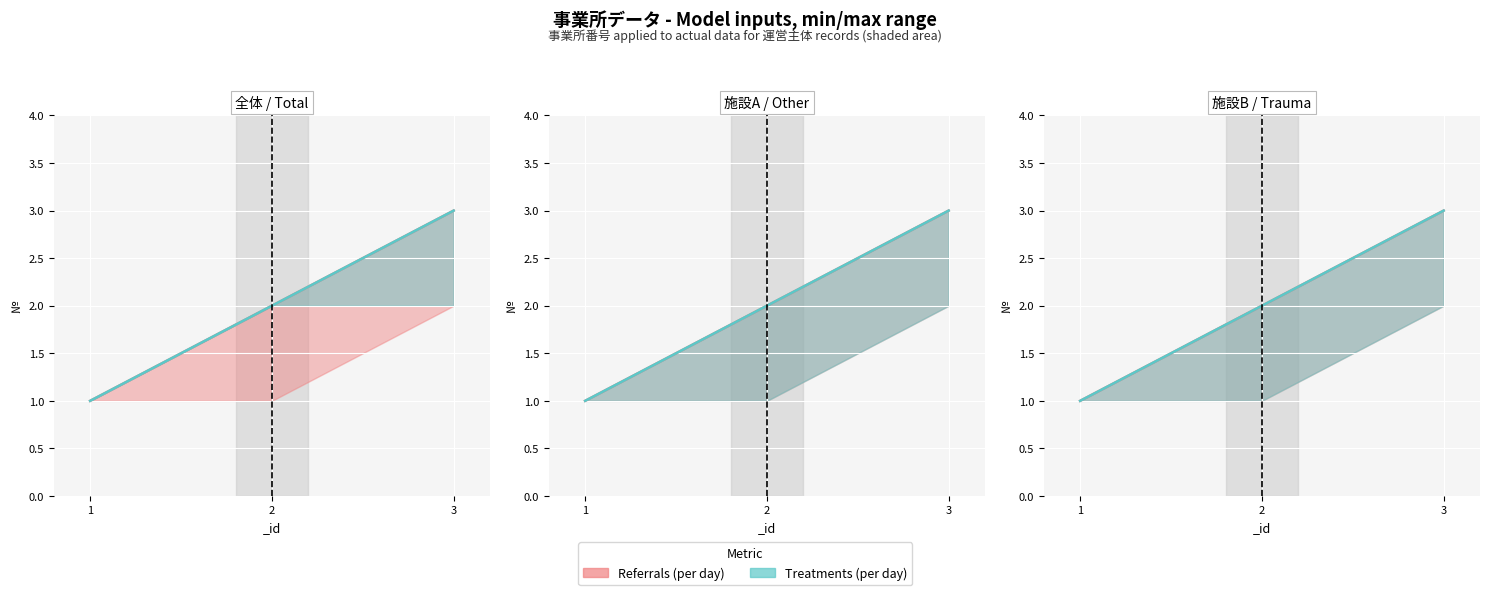

How many lines are shown in the chart?

2